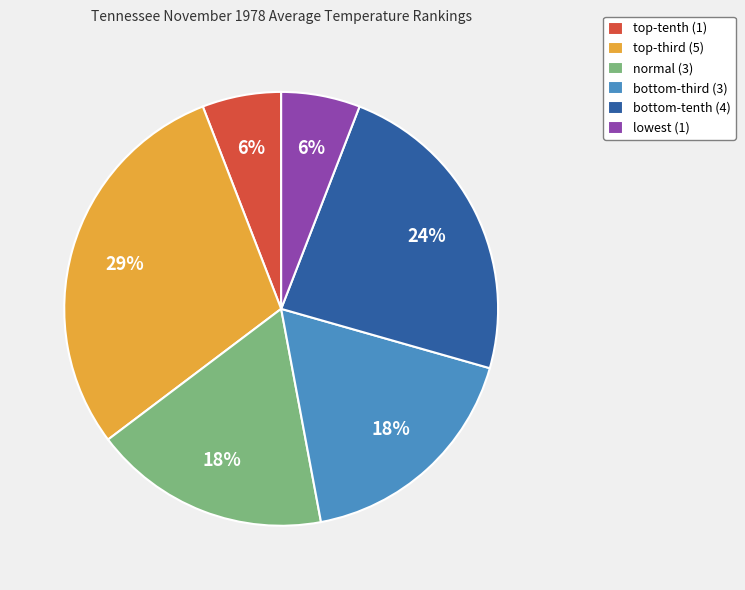

To the nearest percent, what is the average slice percentage?

17%